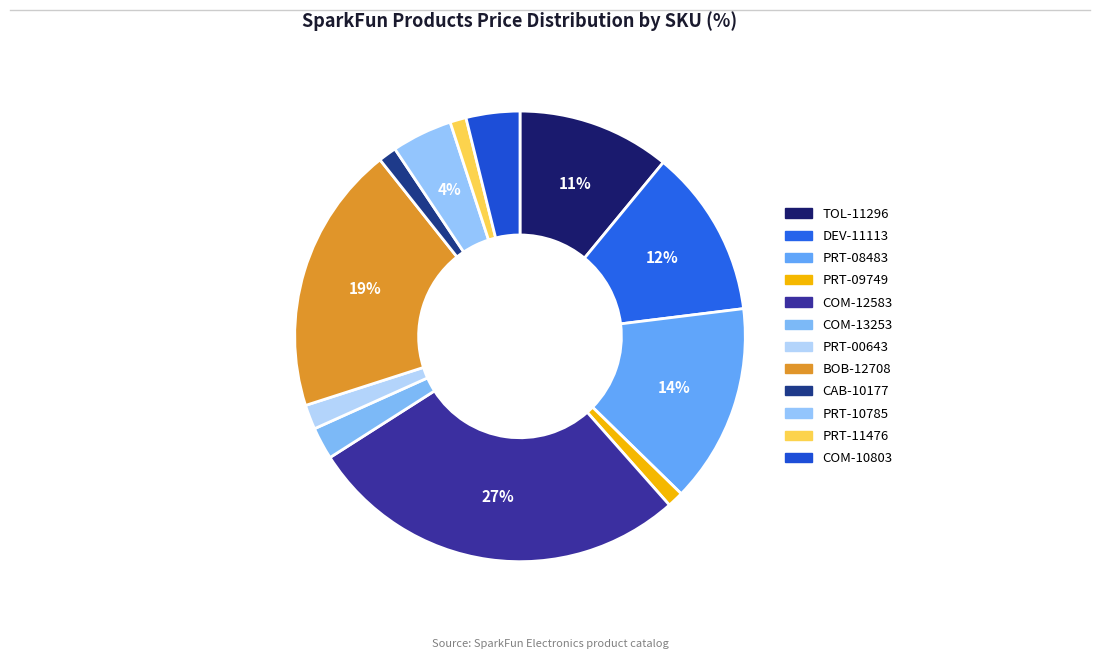

Which slice is the smallest?

PRT-09749